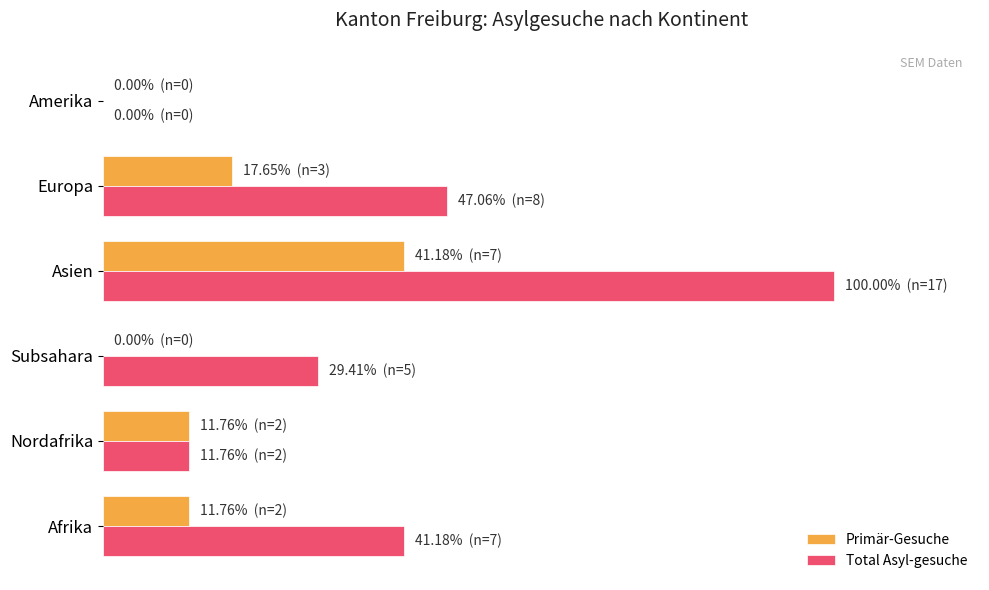

What are all the series names shown in the legend?

Primär-Gesuche, Total Asyl-gesuche